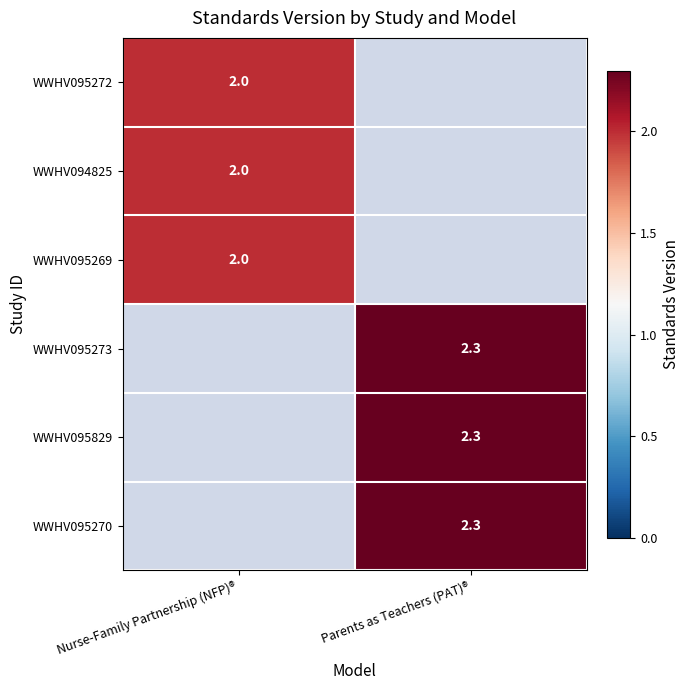

Is it true that WWHV095272 equals 0.5 at Nurse-Family Partnership (NFP)®?

False